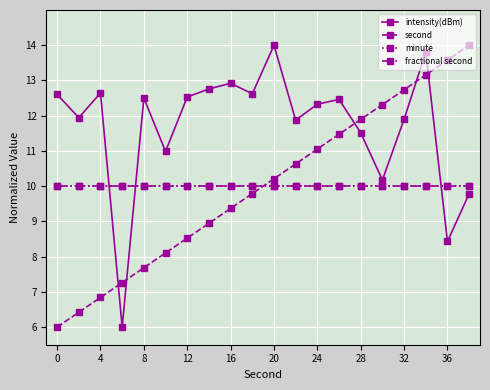

How many lines are shown in the chart?

4